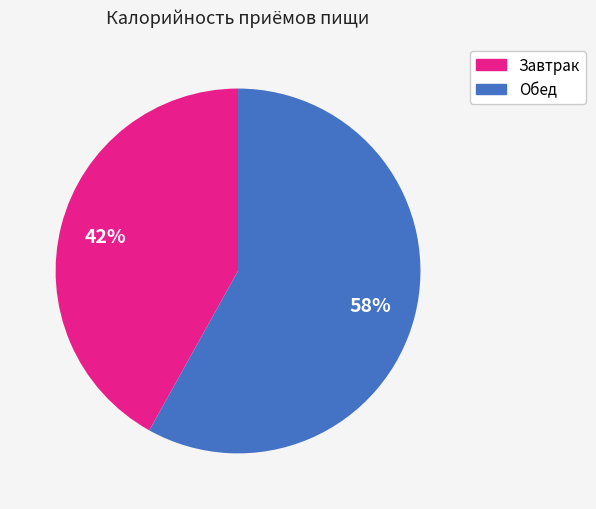

Is it true that Обед is 58% of the pie?

True